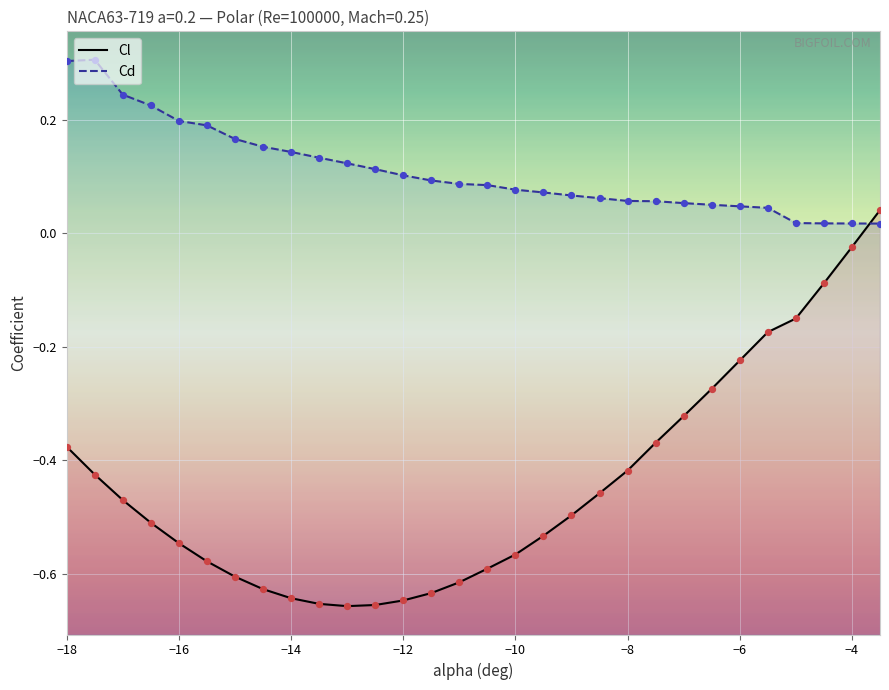

Which series contains the lowest Y value?

Cl